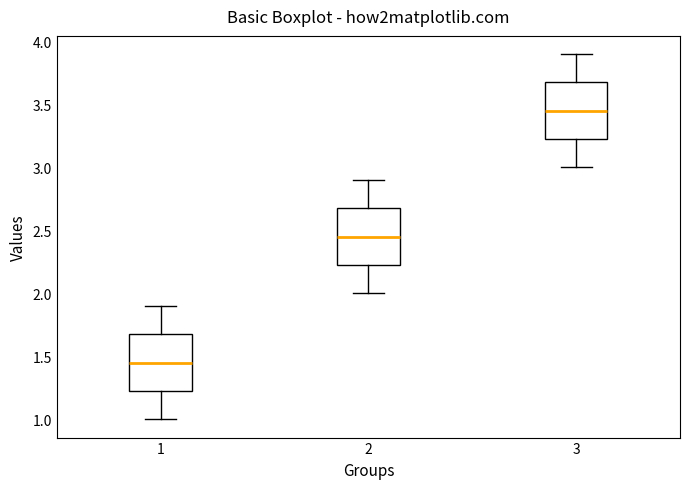

Reading left to right, transcribe this box plot: for each box, give where its median line is, the range the box spans, and where its two whiskers end, as read against the y-axis. The values are not printed on the chart, so give them approximately, as read against the axis.

1: median 1.45, box 1.25 to 1.70, whiskers 1.00 to 1.90
2: median 2.45, box 2.25 to 2.70, whiskers 2.00 to 2.90
3: median 3.45, box 3.25 to 3.70, whiskers 3.00 to 3.90